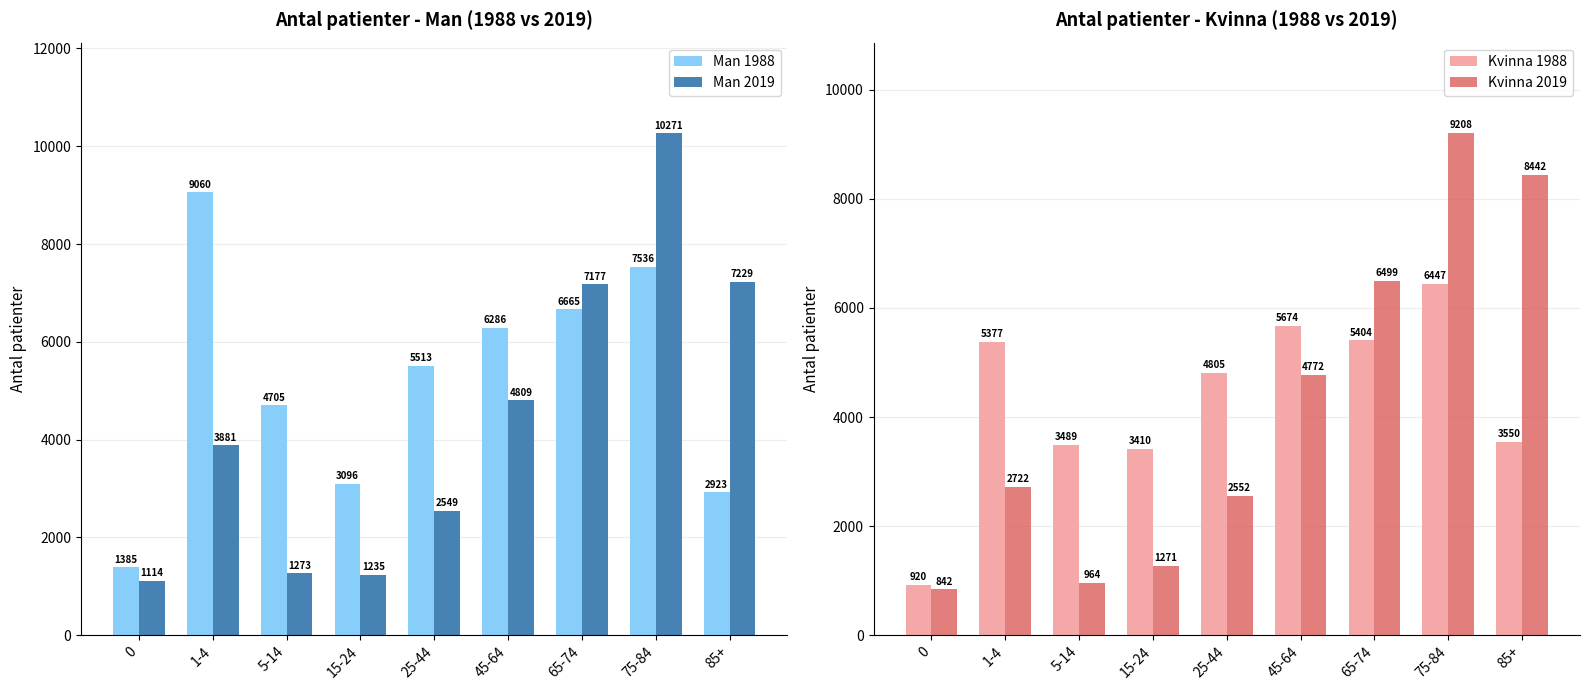

List the series in order of their peak value, lowest first.

Kvinna 1988, Man 1988, Kvinna 2019, Man 2019